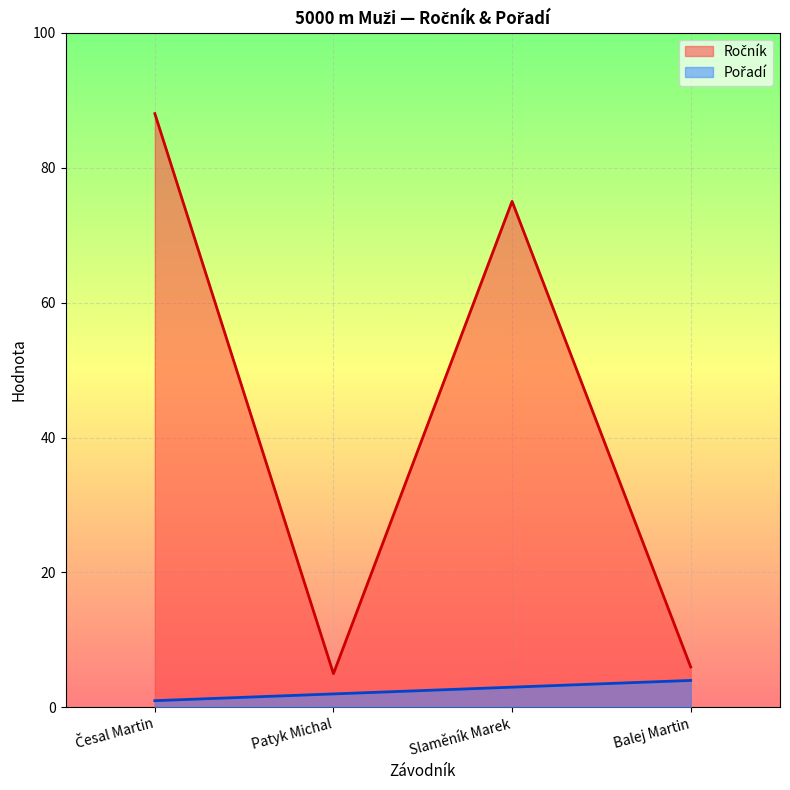

At which label does Ročník reach its peak?

Česal Martin